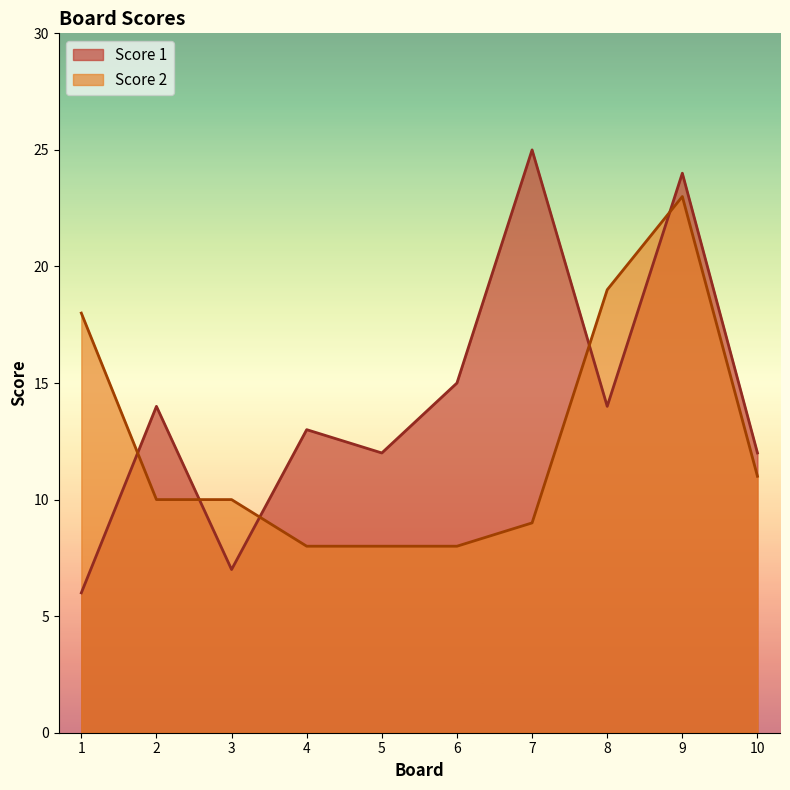

True or false: Score 1 has a value of 19 at 4.

False